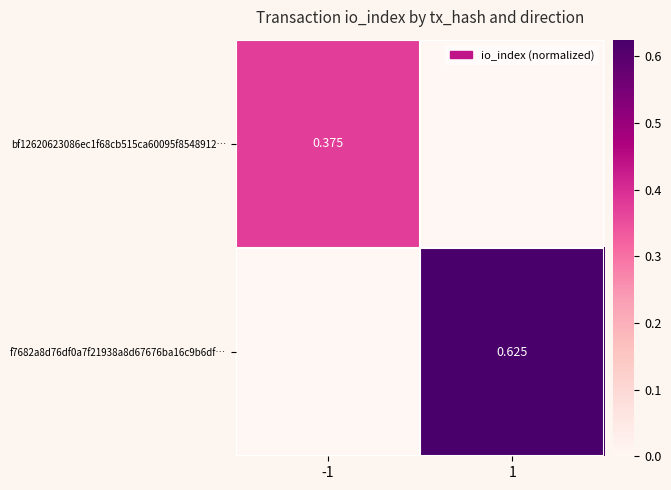

Which series has the widest spread of values?

f7682a8d76df0a7f21938a8d67676ba16c9b6df…